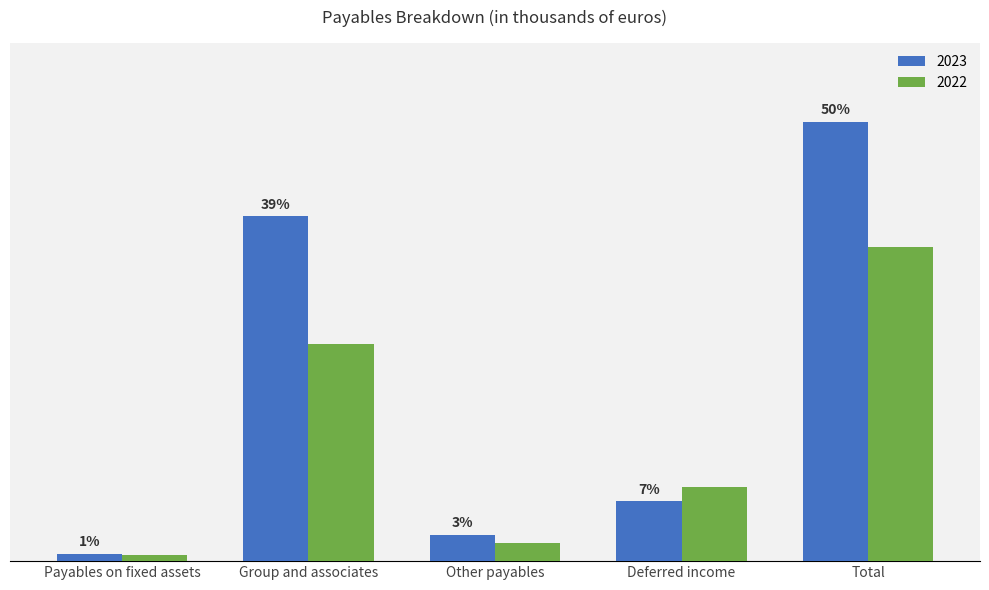

Does the chart contain stacked bars?

No